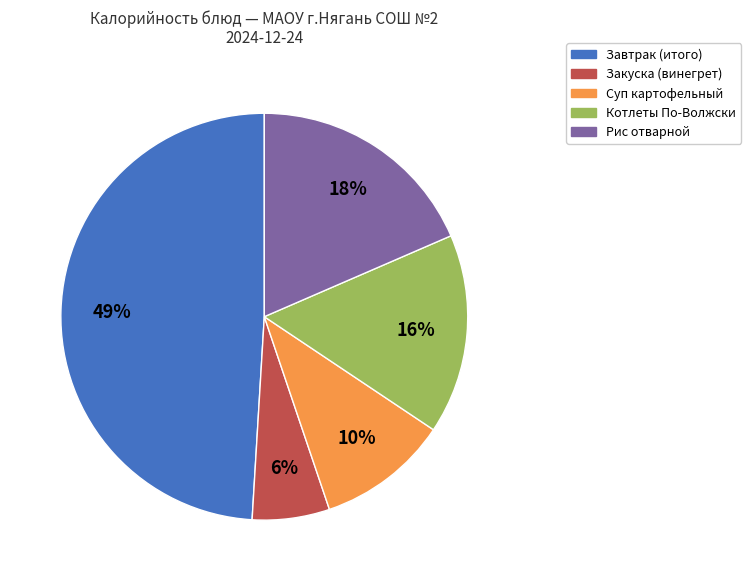

Is there a majority slice in this chart?

No